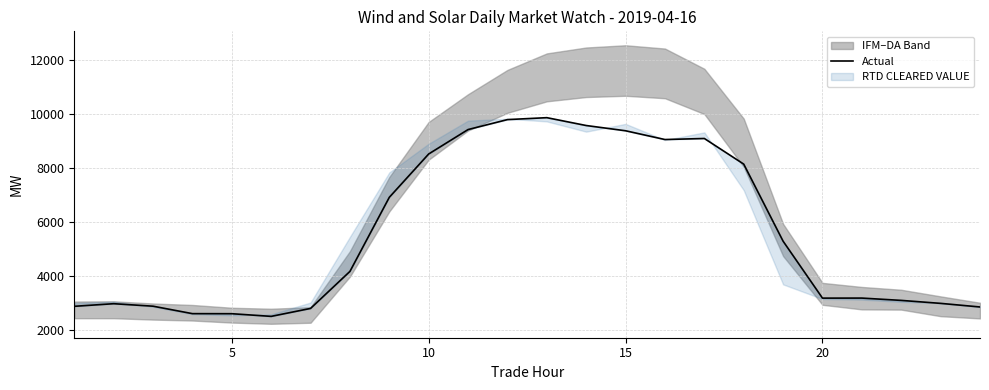

Reading left to right, list all the values displayed in this chart.

2874.7	2970.7	2878.7	2602.9	2600.5	2501.8	2795.9	4166.9	6910.1	8514.6	9418.4	9786.8	9858.5	9567.7	9373.2	9048.7	9087.6	8138.6	5284.7	3177.4	3178.9	3093.4	2983.1	2849.7